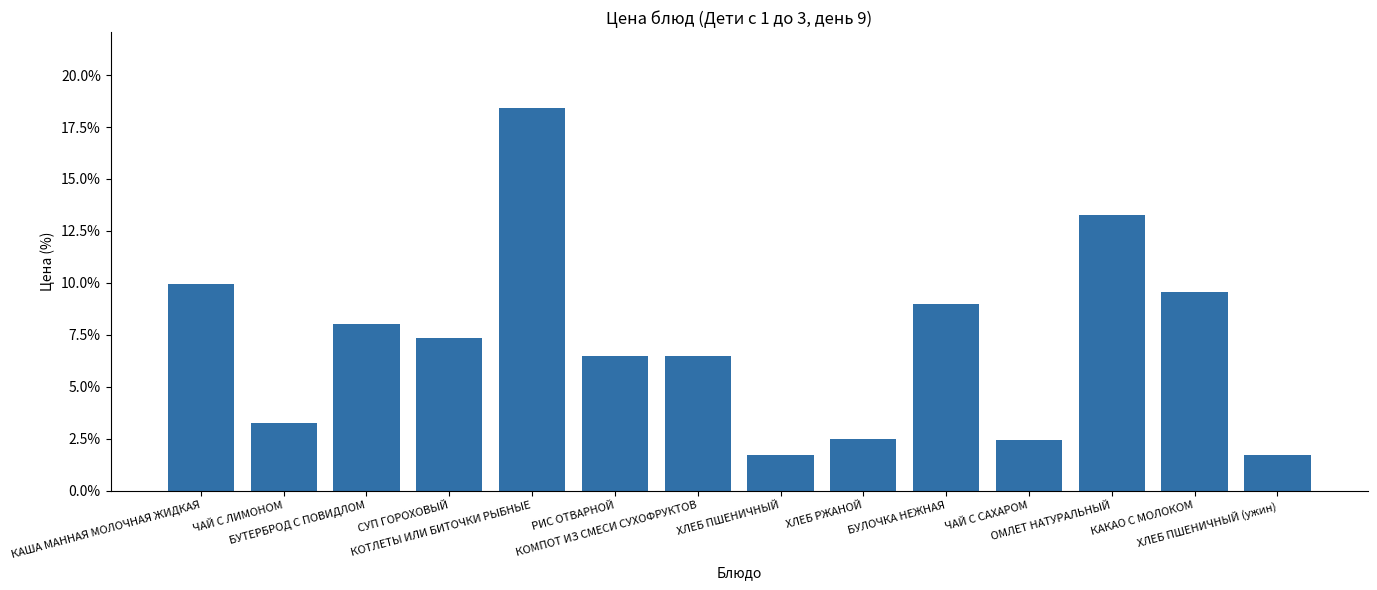

Which label corresponds to the smallest value in the chart?

ХЛЕБ ПШЕНИЧНЫЙ